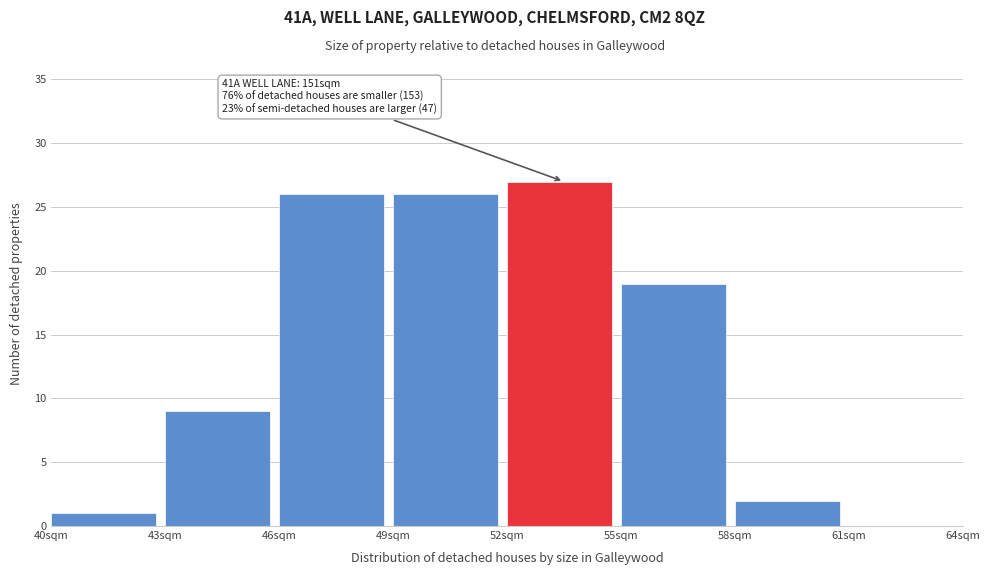

Which range on the x-axis has the tallest bar?

52 to 55